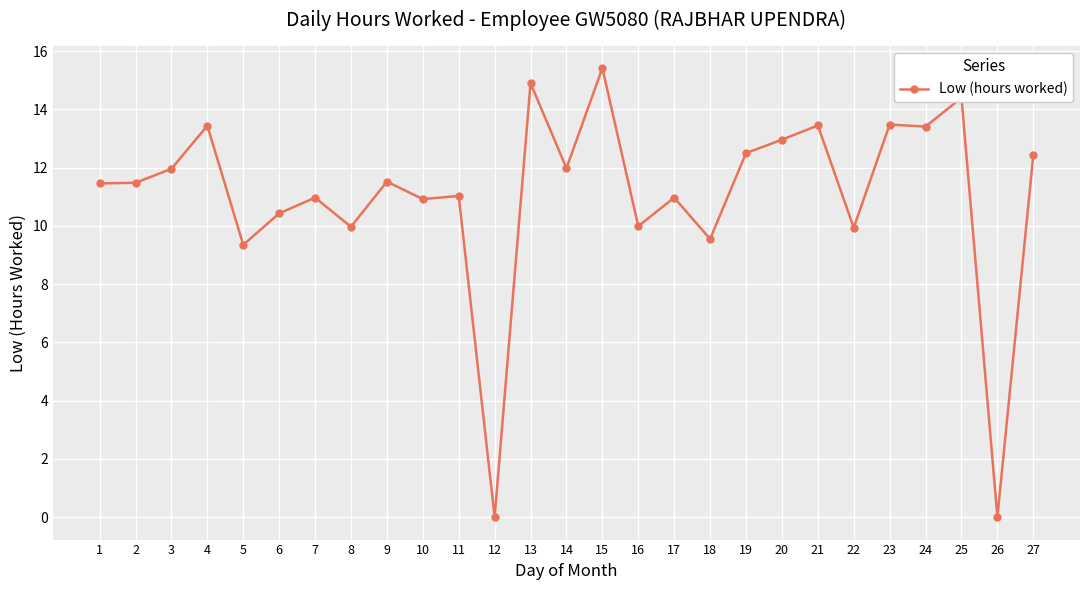

What is the value of the 24th point from the left?

13.4